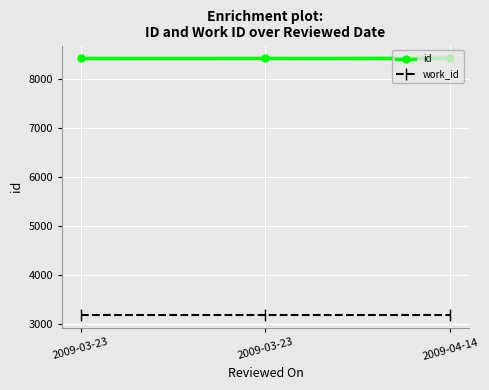

What are all the series names shown in the legend?

id, work_id